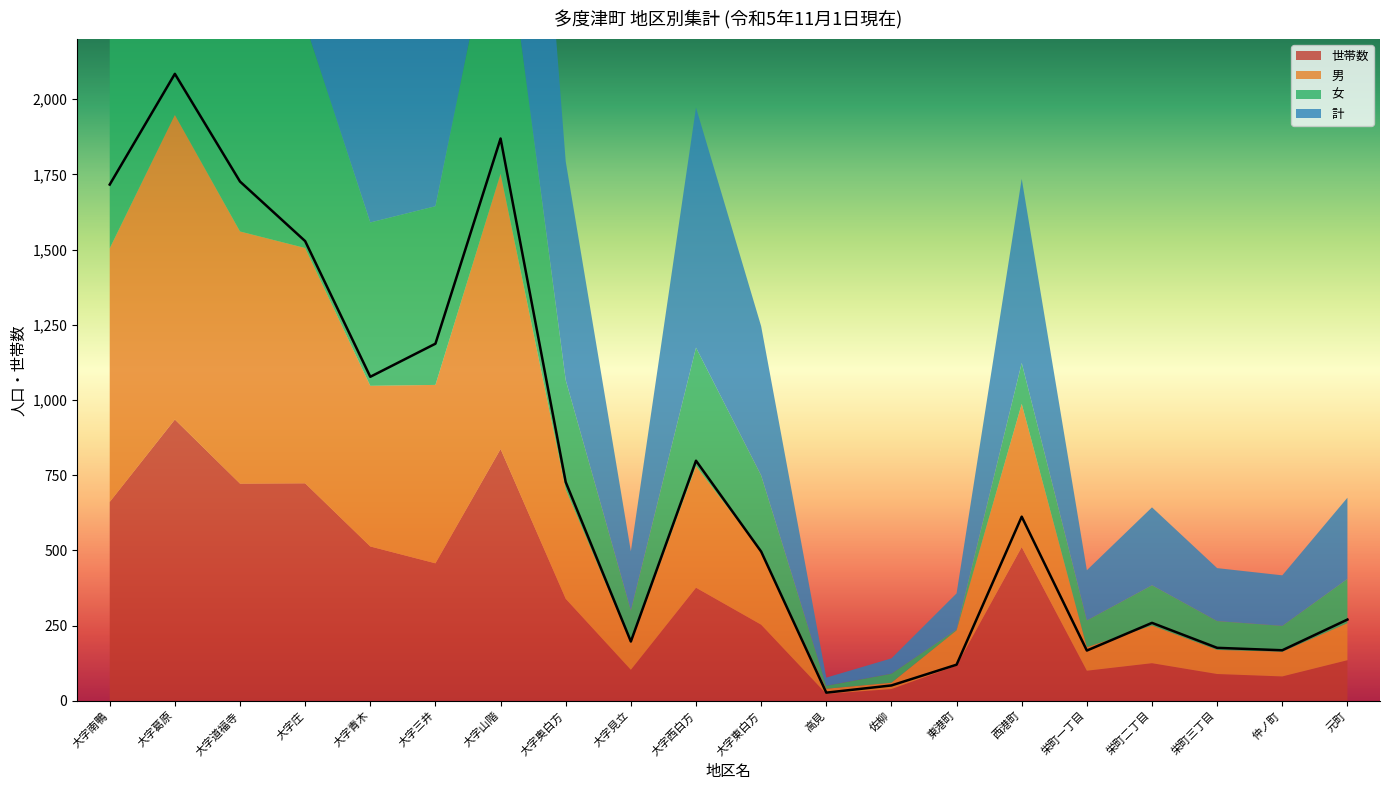

Rank the series by their maximum value, from lowest to highest.

世帯数, 男, 女, 計